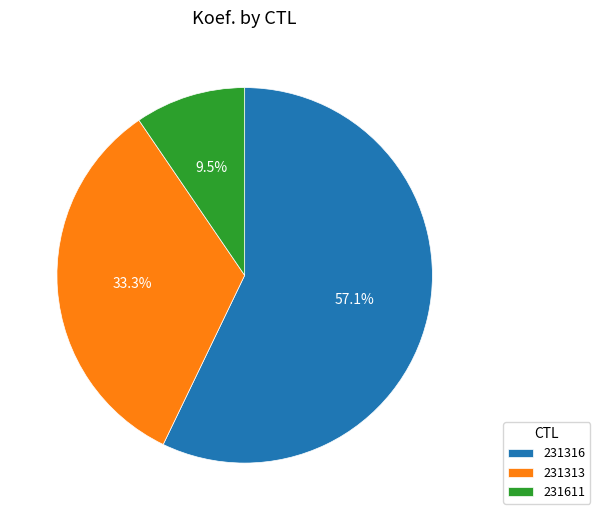

Count the number of slices in the pie.

3